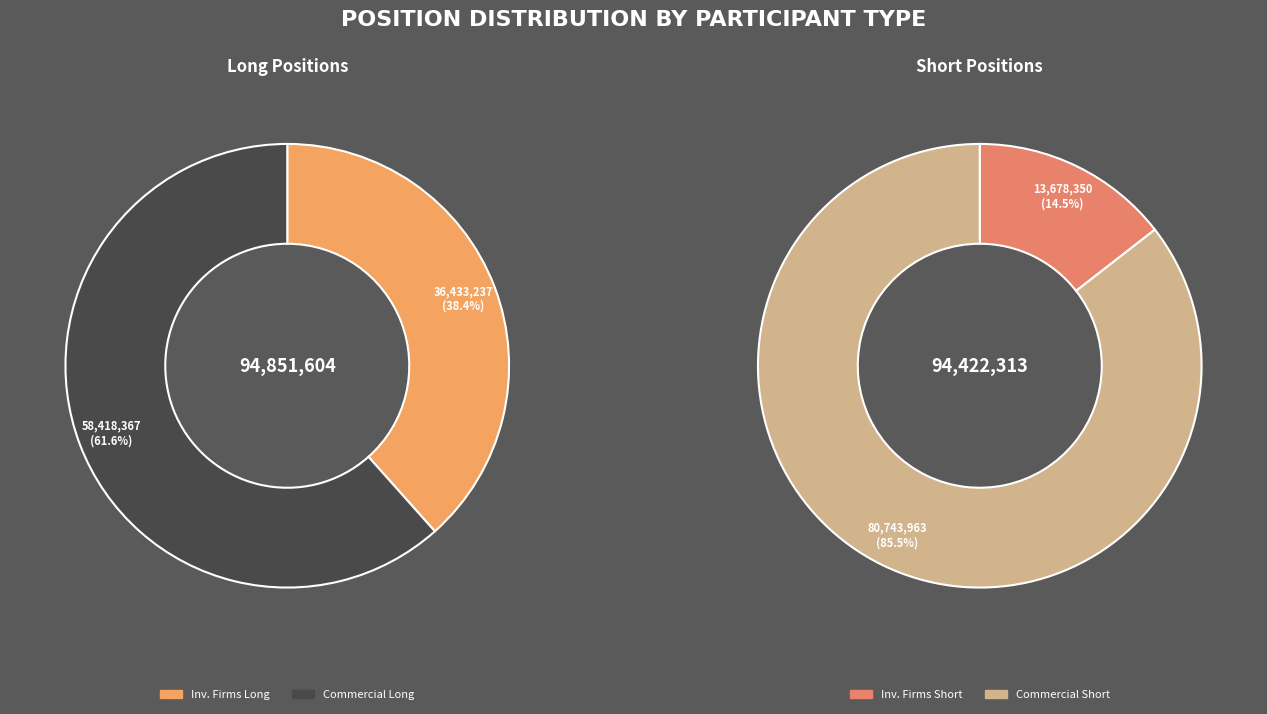

What is the change in value from Investment Firms / Credit Institutions Long to Commercial Undertakings Long?

+21985130